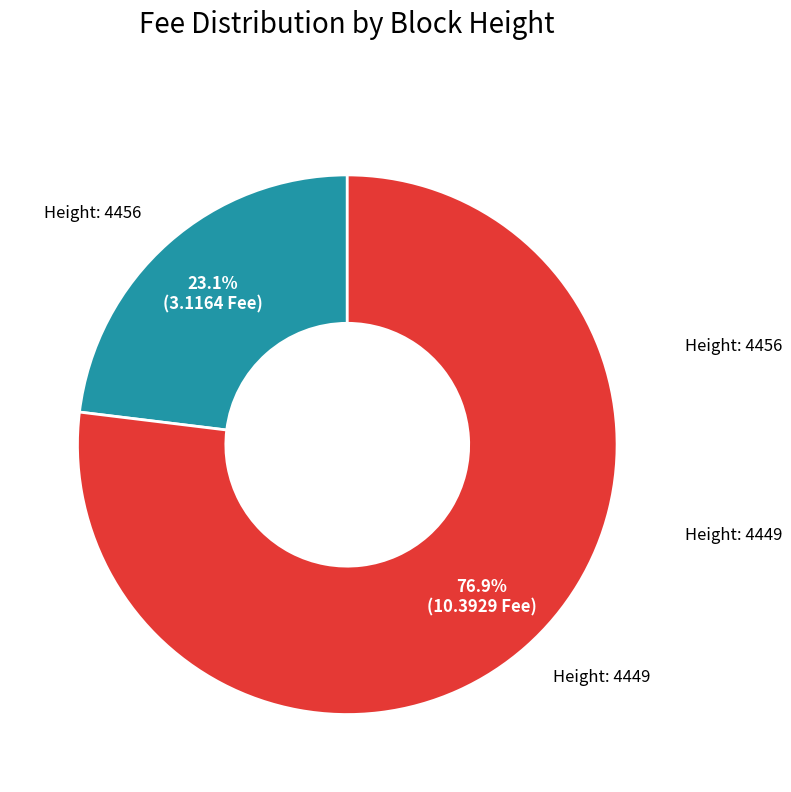

Does any single category account for the majority?

Yes